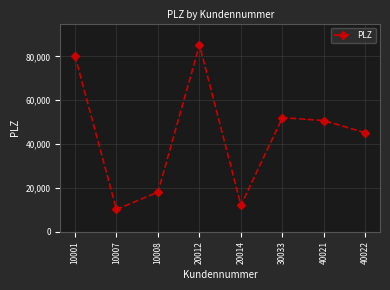

Reading left to right, what are all the values shown in this chart?

80335	10178	18055	85221	12107	52066	50735	45127